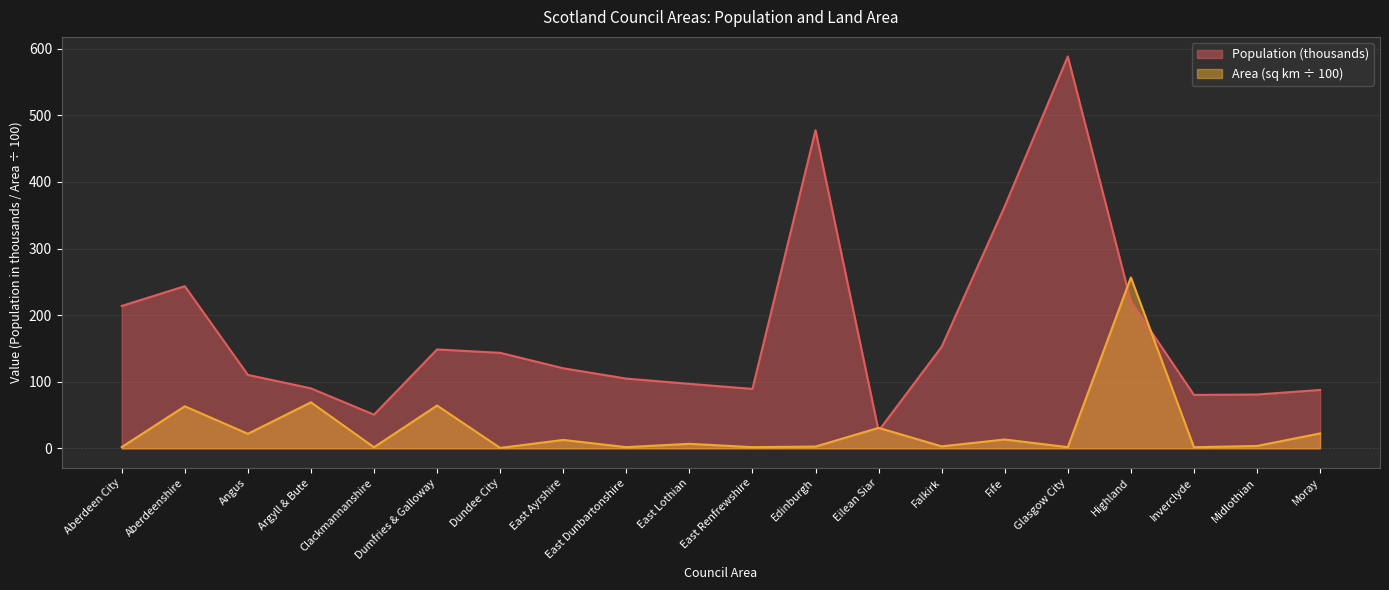

True or false: Area (sq km) has more than 2 interior local peaks.

True